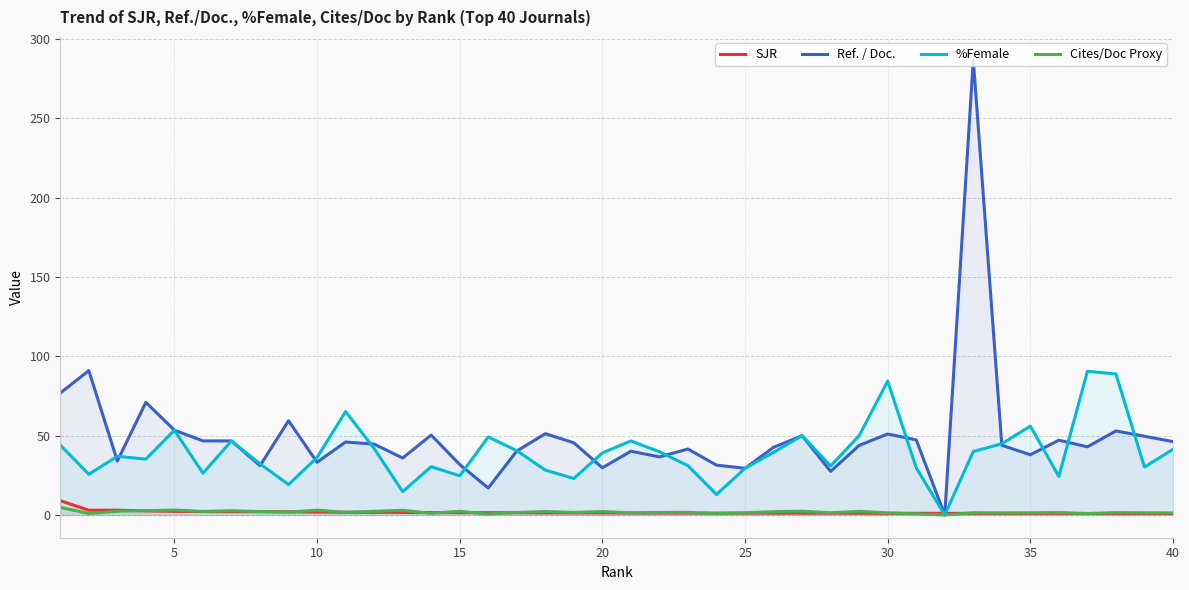

What is the maximum value shown in the chart?

287.0